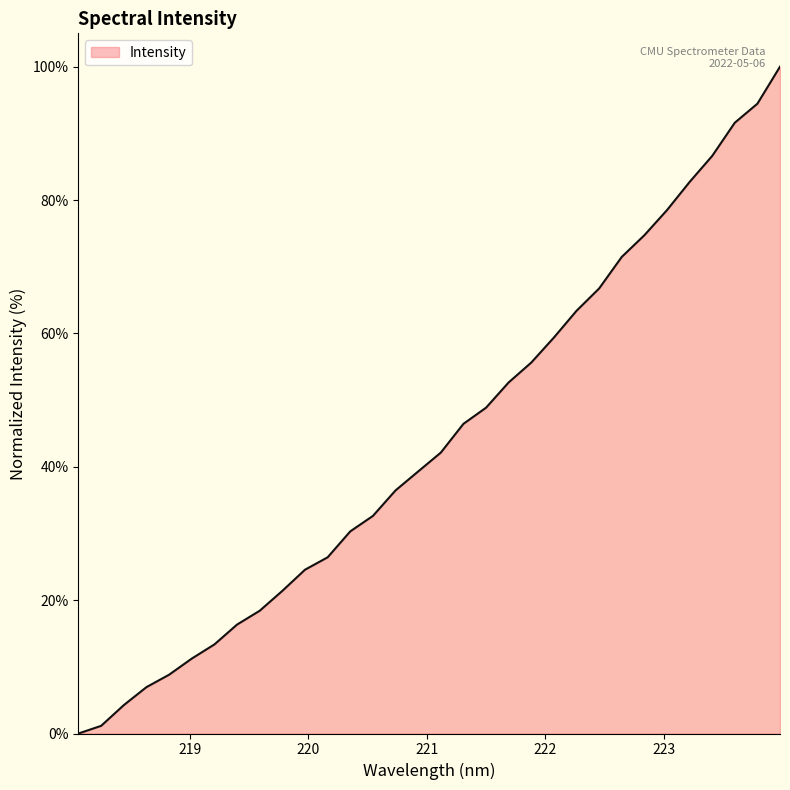

Count the number of data series in this chart.

1